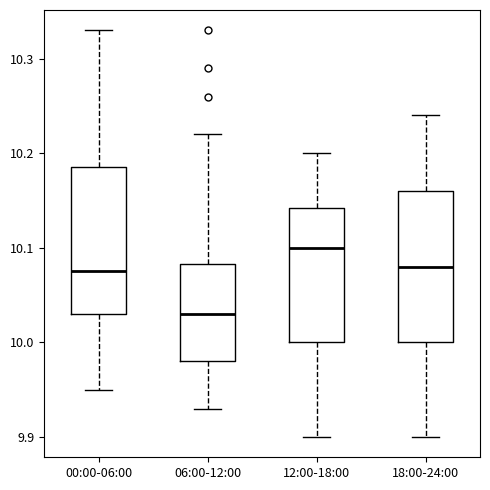

Reading left to right, read every box against the y-axis: the position of its median line, the range the box covers, and the ends of its whiskers. The values are not printed on the chart, so give them approximately, as read against the axis.

00:00-06:00: median 10.08, box 10.03 to 10.19, whiskers 9.95 to 10.33
06:00-12:00: median 10.03, box 9.98 to 10.08, whiskers 9.93 to 10.22
12:00-18:00: median 10.10, box 10.00 to 10.14, whiskers 9.90 to 10.20
18:00-24:00: median 10.08, box 10.00 to 10.16, whiskers 9.90 to 10.24